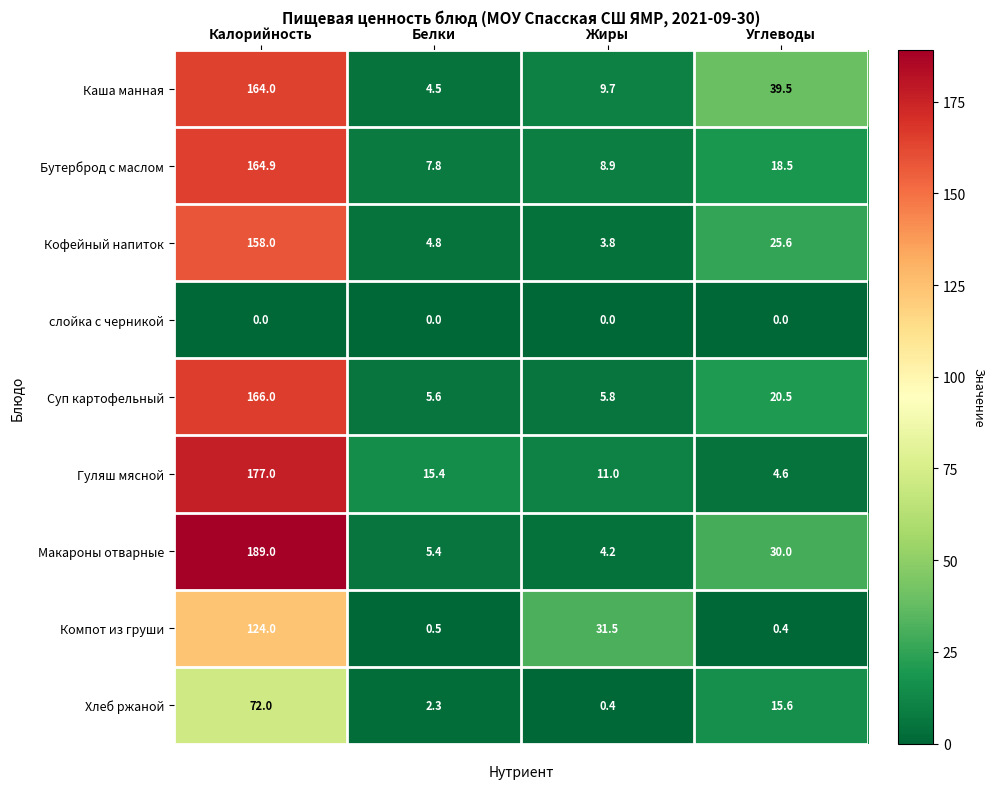

What is the greatest value displayed?

189.0